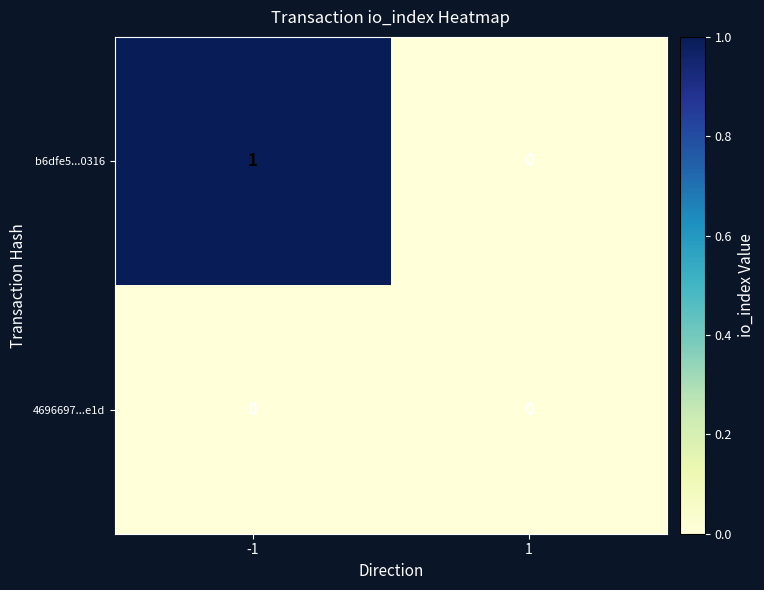

Reading right to left, extract all data points from this chart.

b6dfe5...0316: 0	1
4696697...e1d: 0	0